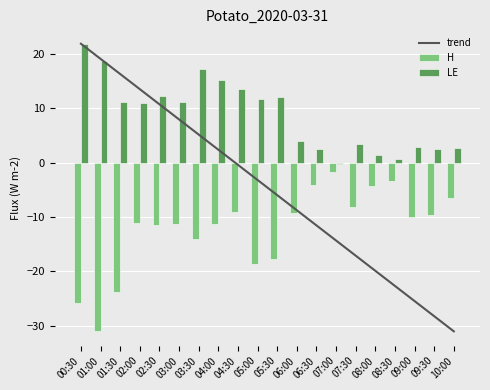

Reading left to right, list all the values displayed in this chart.

trend: 00:30=21.9	01:00=19.1	01:30=16.3	02:00=13.5	02:30=10.7	03:00=7.9	03:30=5.2	04:00=2.4	04:30=-0.4	05:00=-3.2	05:30=-6.0	06:00=-8.7	06:30=-11.5	07:00=-14.3	07:30=-17.1	08:00=-19.9	08:30=-22.7	09:00=-25.4	09:30=-28.2	10:00=-31.0
H: 00:30=-25.8	01:00=-31.0	01:30=-23.8	02:00=-11.1	02:30=-11.5	03:00=-11.2	03:30=-14.0	04:00=-11.3	04:30=-9.0	05:00=-18.6	05:30=-17.7	06:00=-9.2	06:30=-4.1	07:00=-1.6	07:30=-8.1	08:00=-4.3	08:30=-3.3	09:00=-10.1	09:30=-9.6	10:00=-6.5
LE: 00:30=21.9	01:00=18.7	01:30=11.1	02:00=10.9	02:30=12.2	03:00=11.1	03:30=17.2	04:00=15.1	04:30=13.6	05:00=11.7	05:30=12.1	06:00=4.1	06:30=2.6	07:00=-0.2	07:30=3.4	08:00=1.3	08:30=0.6	09:00=2.9	09:30=2.5	10:00=2.8